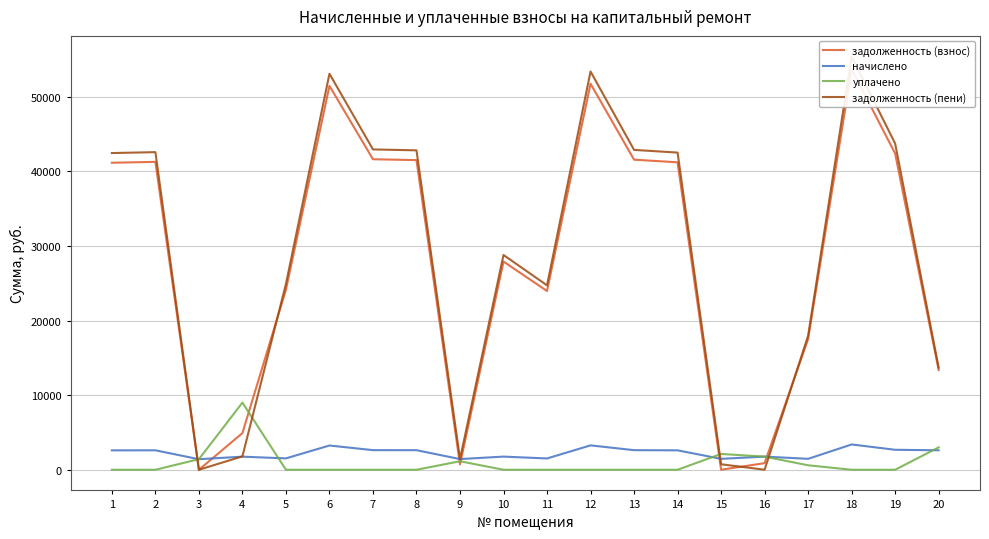

Rank the categories by начислено value from lowest to highest.

3, 9, 15, 17, 11, 5, 4, 10, 16, 1, 14, 2, 20, 8, 13, 7, 19, 6, 12, 18